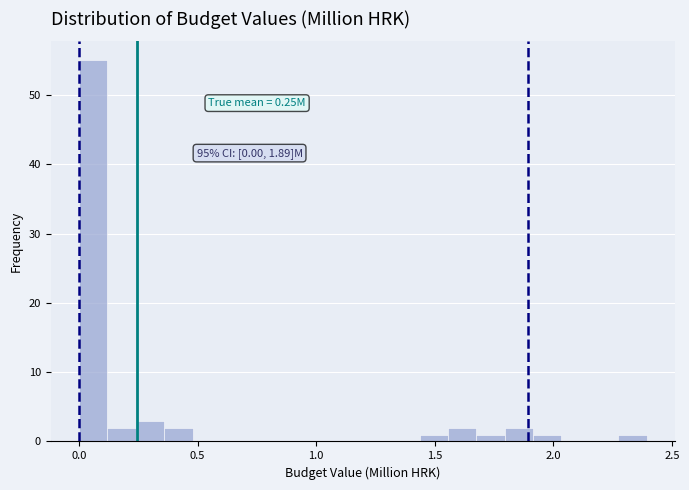

Read against the x-axis, roughly where is the centre of the tallest bar?

0.05